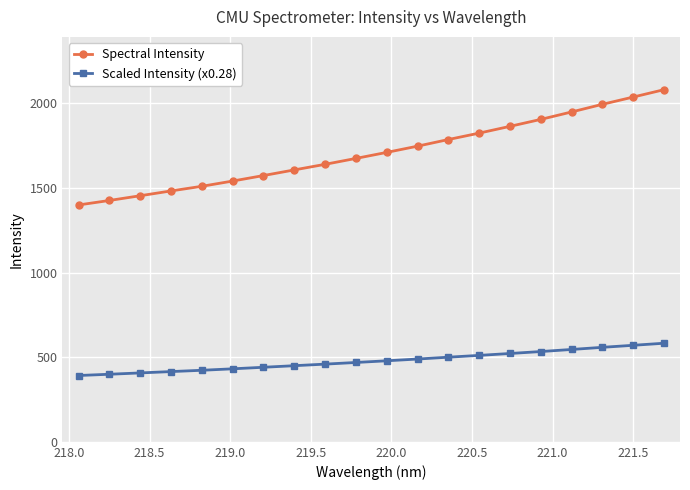

What is the value of the Scaled Intensity (x0.28) point at the 7th from the left?

440.7